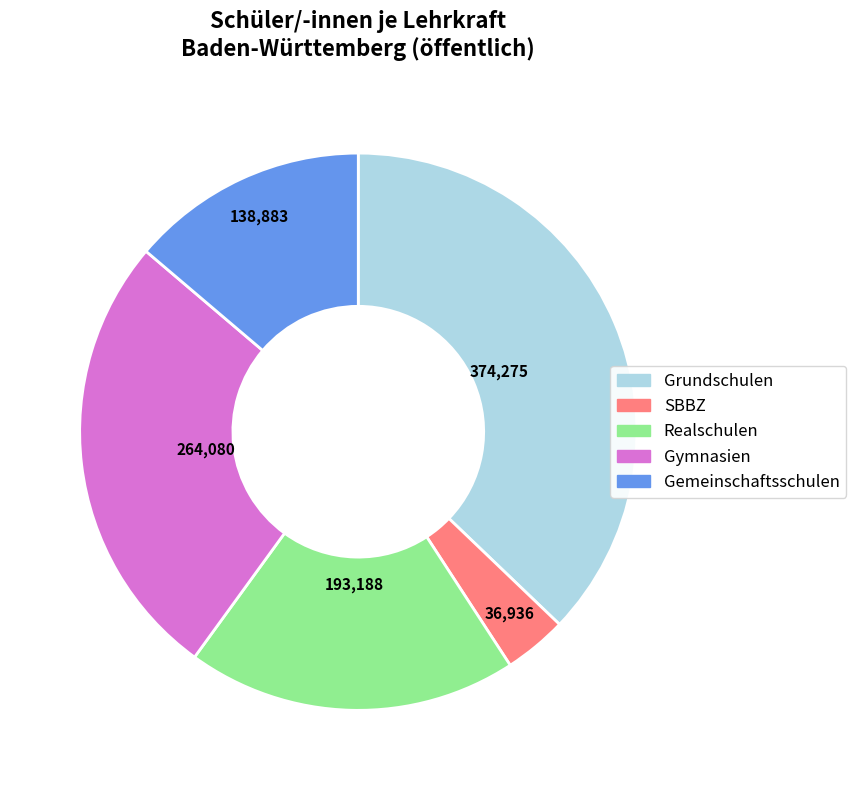

Is it true that Grundschulen is 25% of the pie?

False